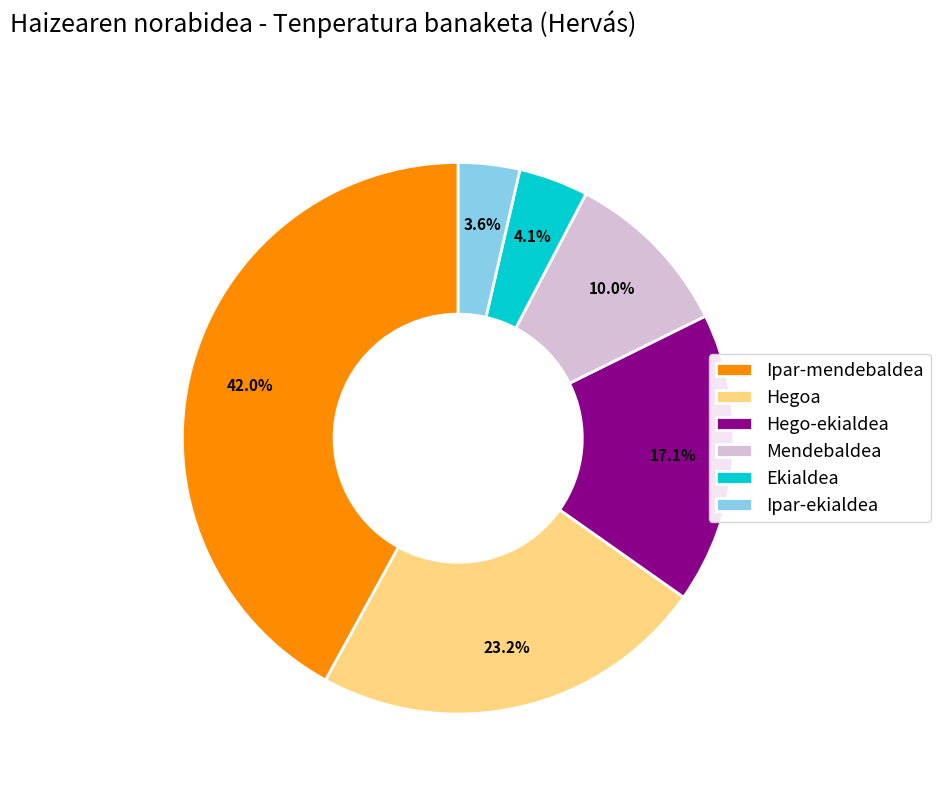

Between Hego-ekialdea and Hegoa, which is larger?

Hegoa